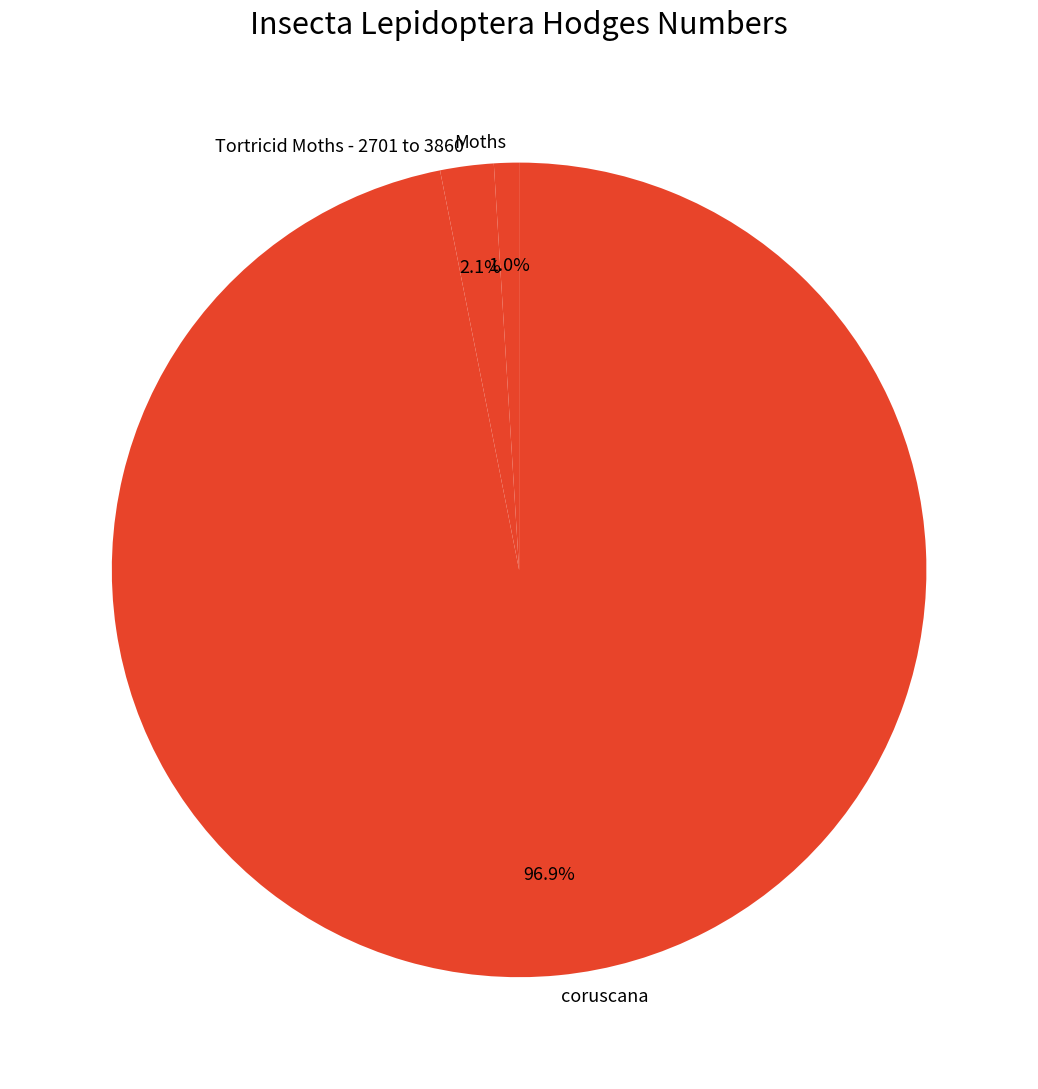

Rank the categories by value from lowest to highest.

Moths, Tortricid Moths - 2701 to 3860, coruscana